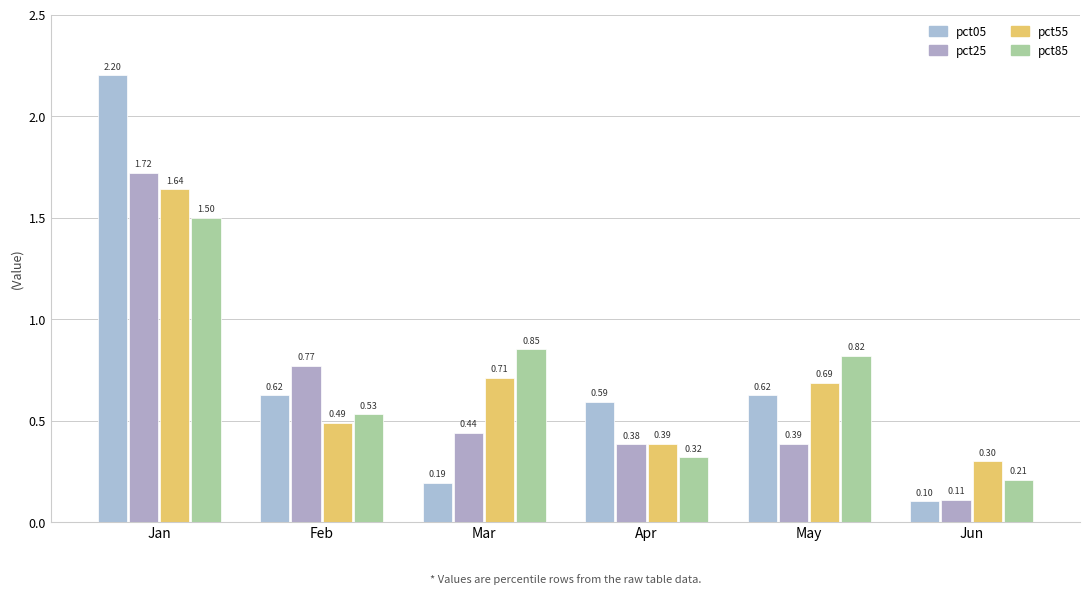

Which category has the lowest value across all series?

Jun